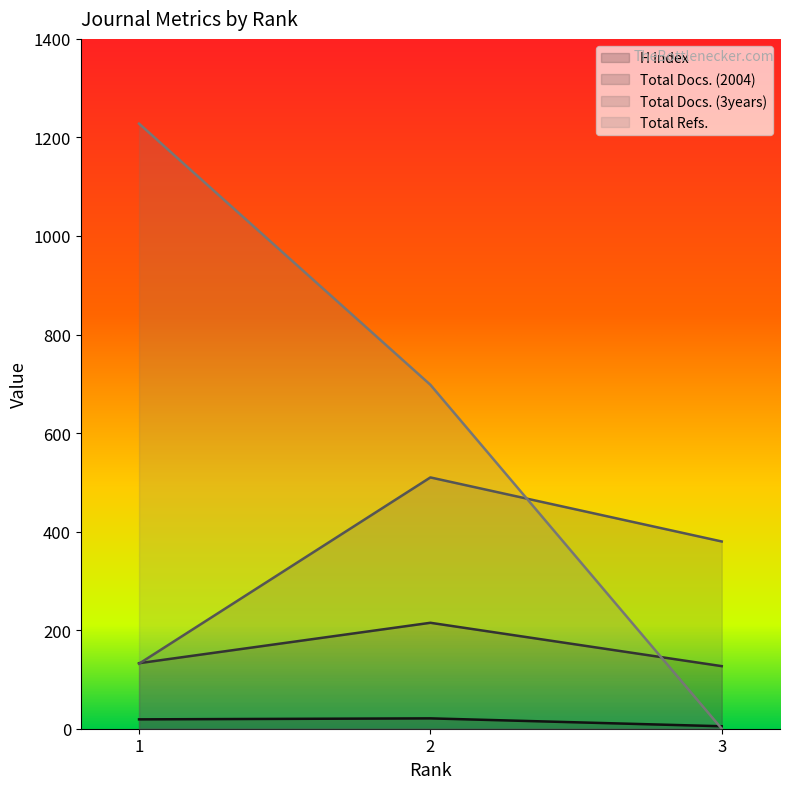

Which series changed the most between 2 and 3?

Total Refs.